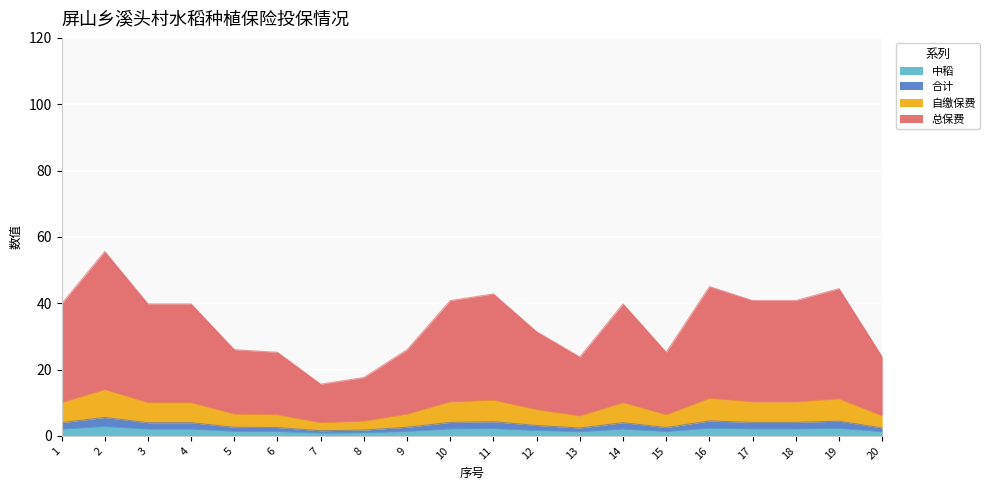

Is the value of 中稻 at 1 greater than the value of 总保费 at 4?

No